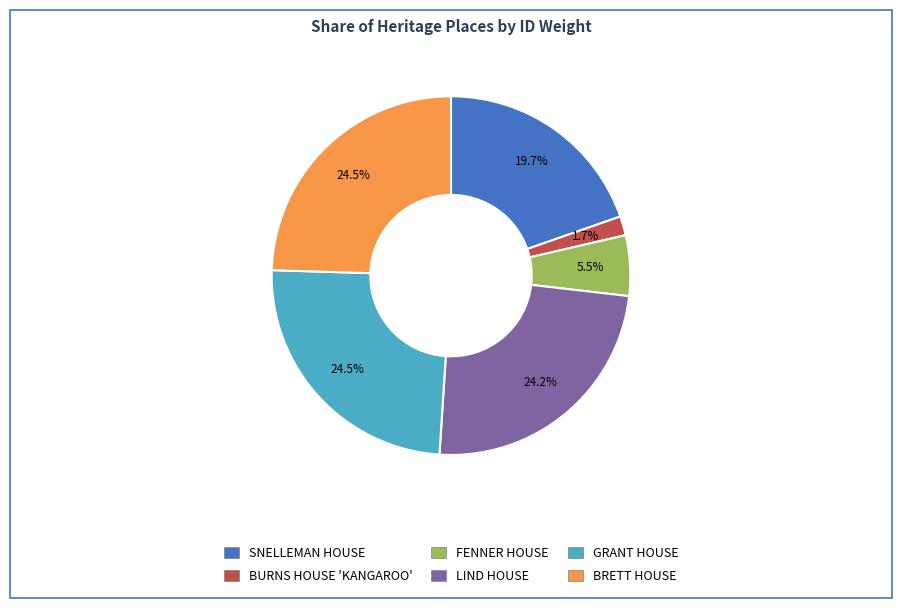

Is FENNER HOUSE the majority of the pie?

No